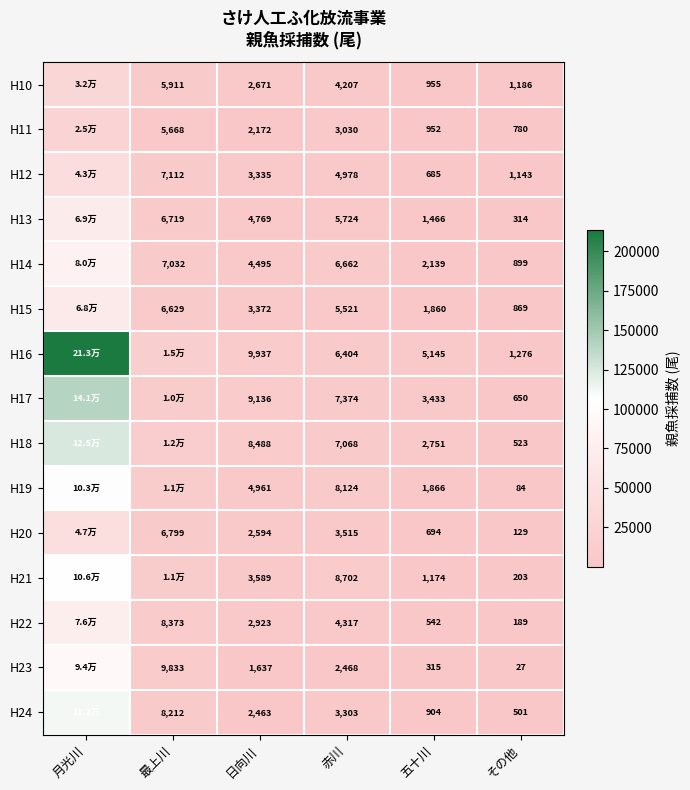

What is the spread (max minus min) of values at 五十川?

4830